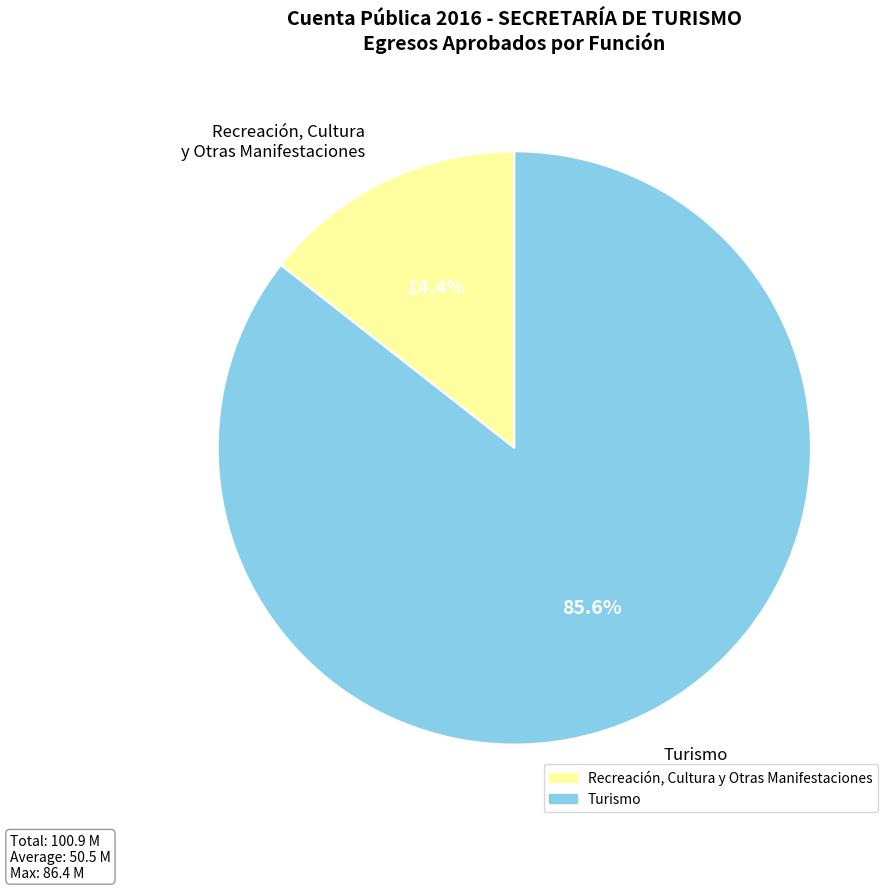

Which slice is the largest?

Turismo